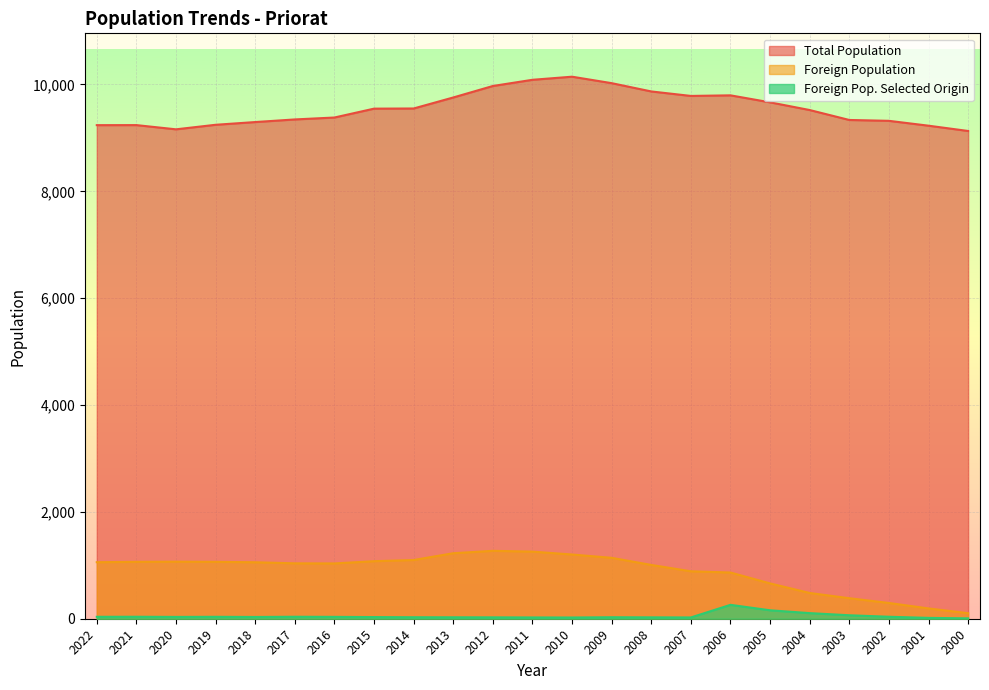

At how many categories does at least one series exceed 6618?

23